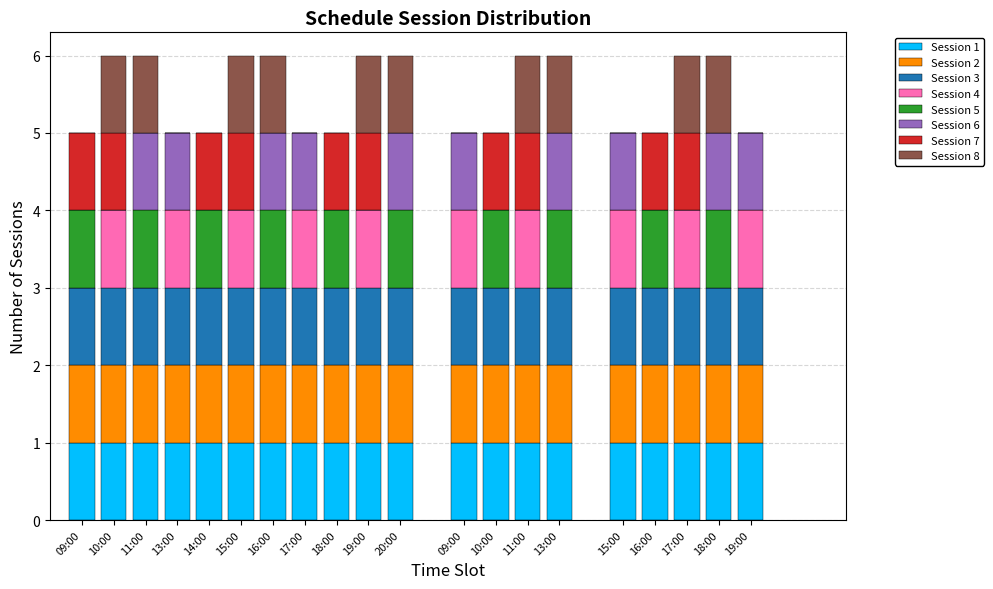

Is it true that Session 4 equals 1 at 13:00?

False